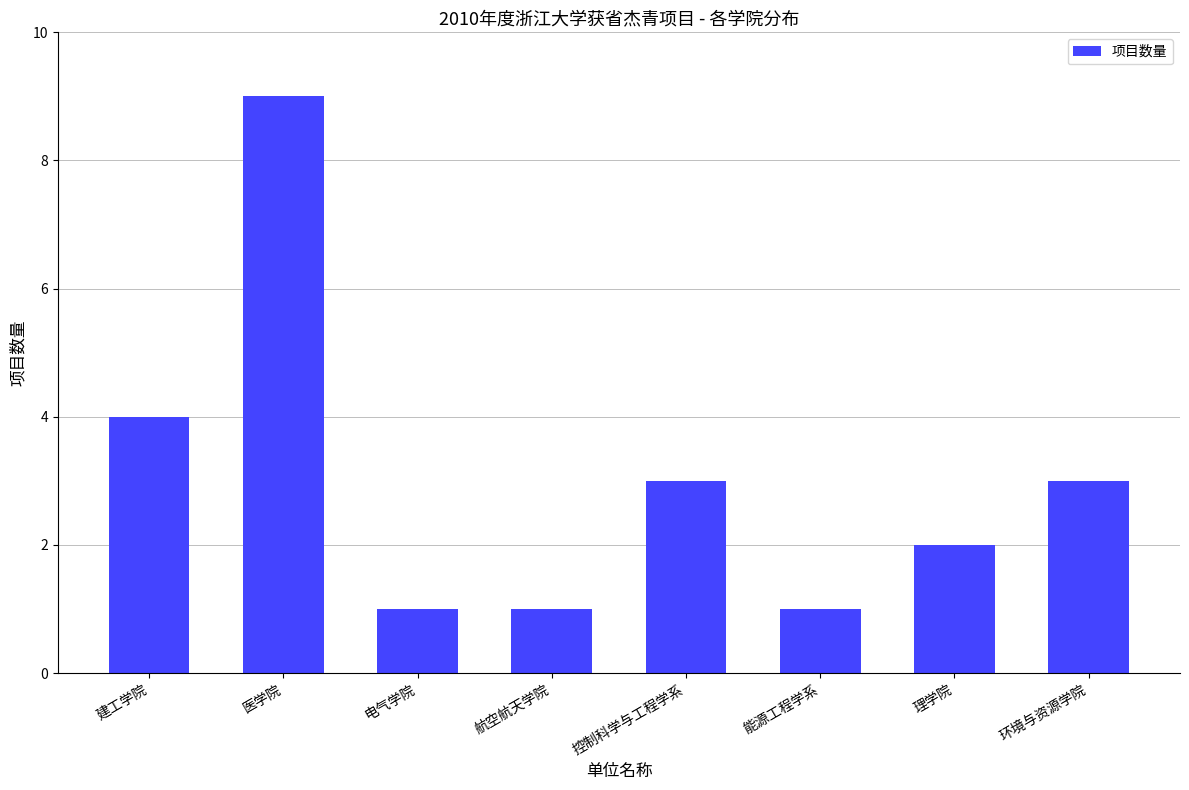

What is the label of the 3rd bar from the right?

能源工程学系